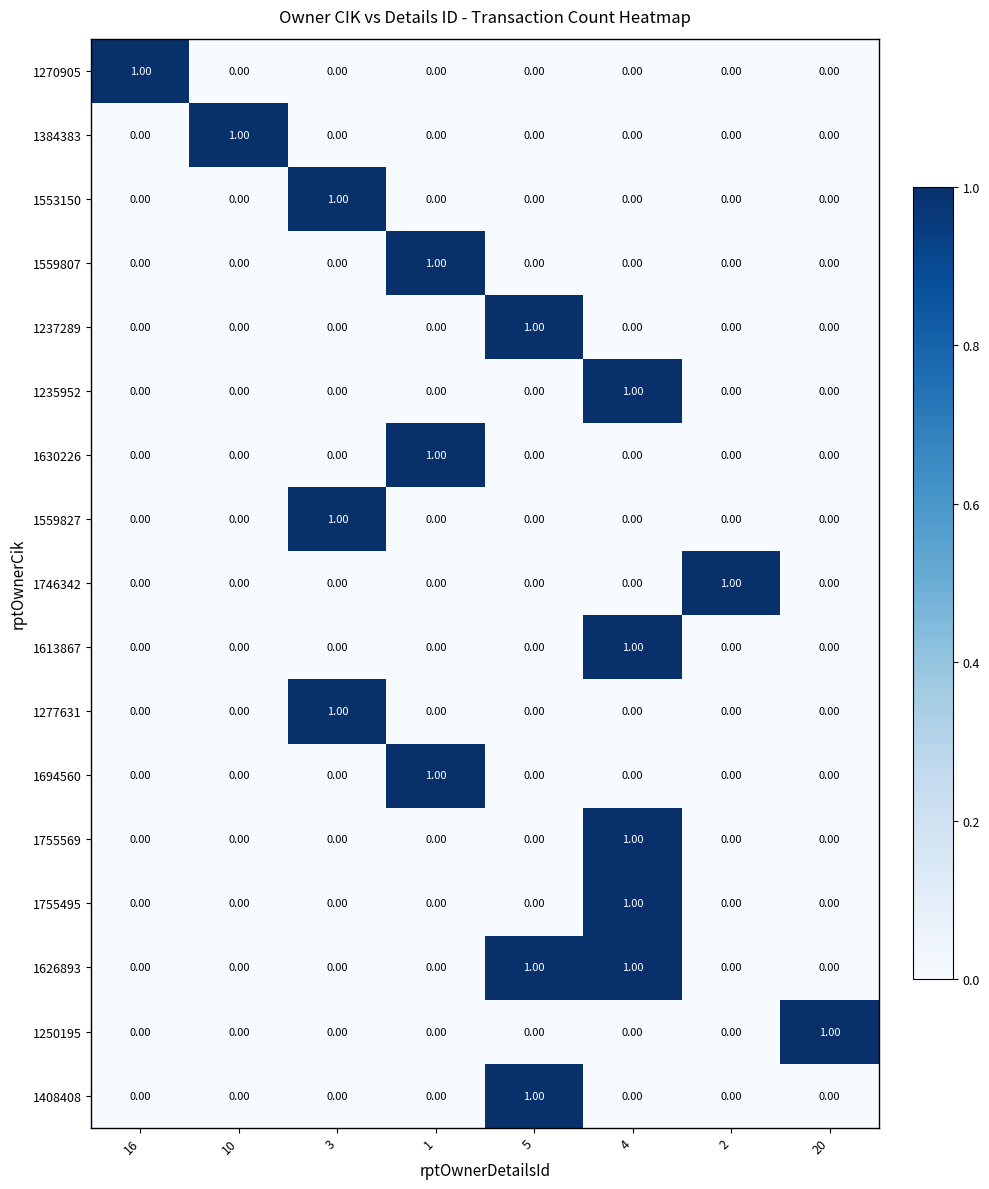

Is the value of 1613867 at 4 greater than the value of 1694560 at 2?

Yes